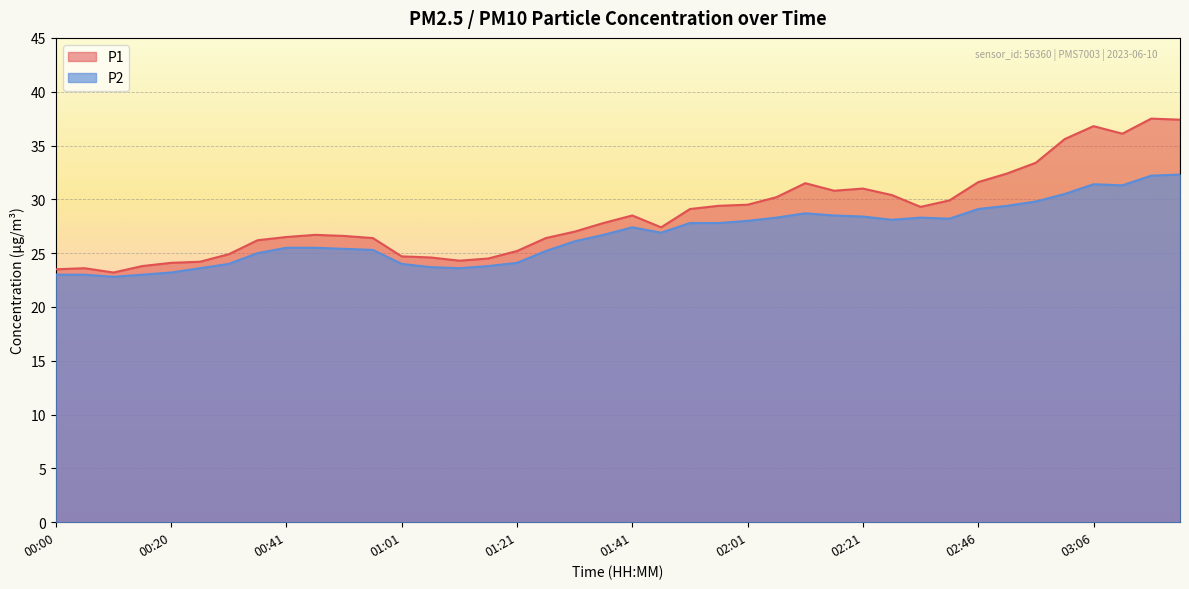

At how many categories does at least one series exceed 27?

21